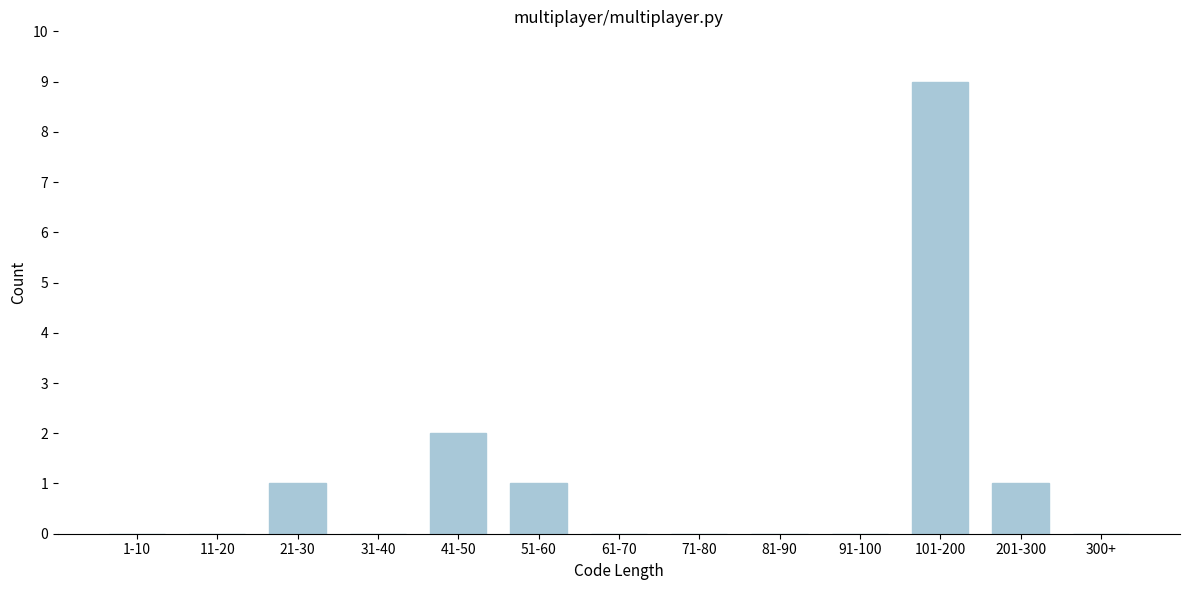

Reading right to left, list all the values displayed in this chart.

300+=0	201-300=1	101-200=9	91-100=0	81-90=0	71-80=0	61-70=0	51-60=1	41-50=2	31-40=0	21-30=1	11-20=0	1-10=0